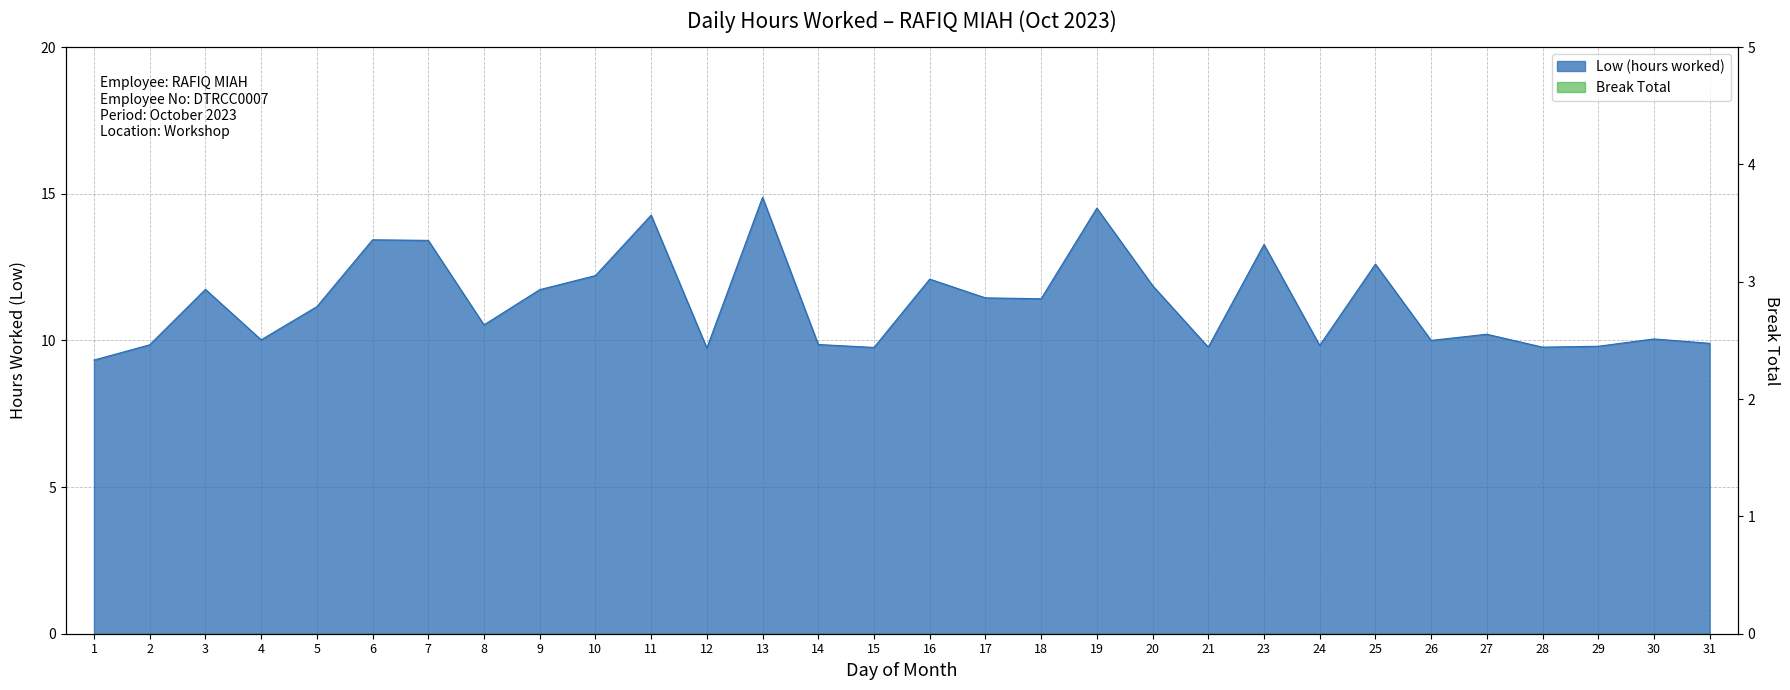

Where does the data first go above 11?

3